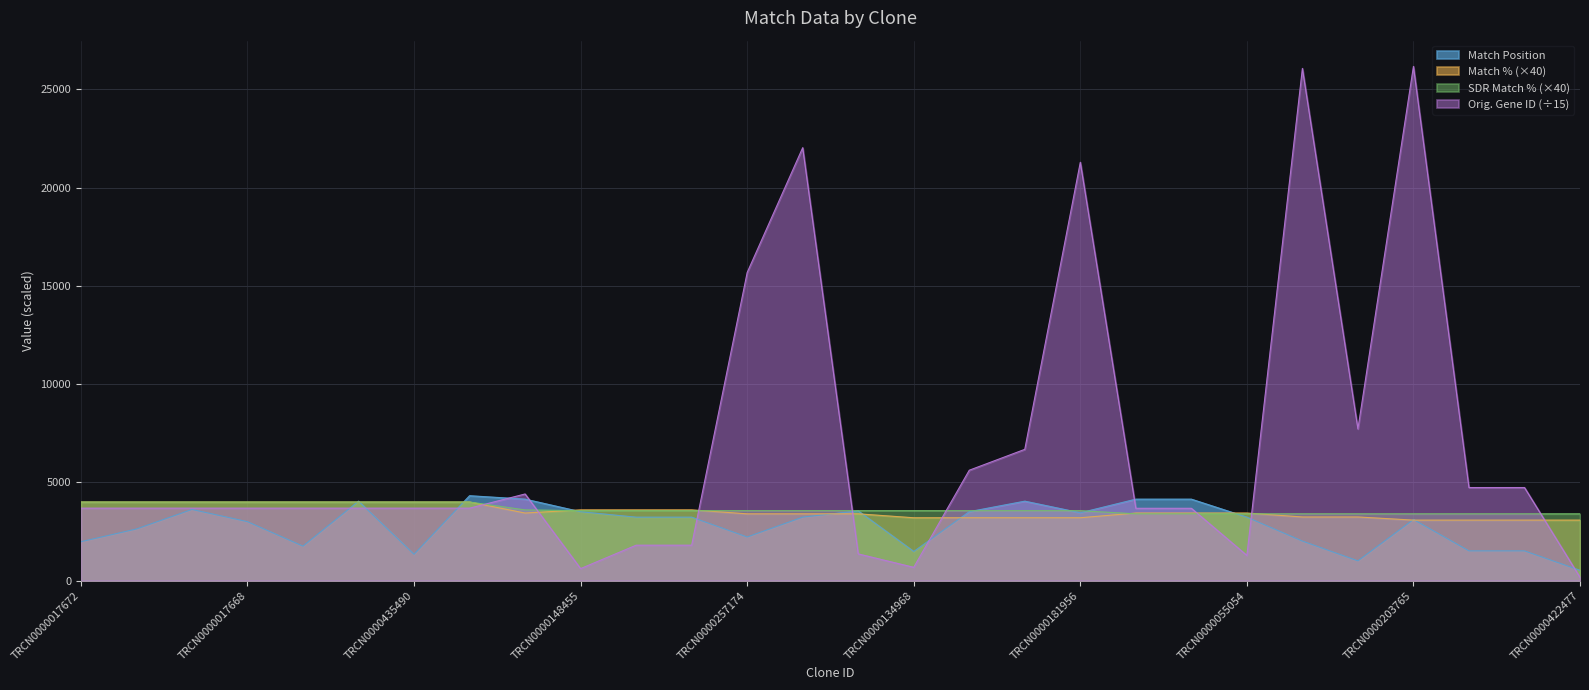

At which label does Orig. Target Gene ID first exceed 3688?

TRCN0000412925